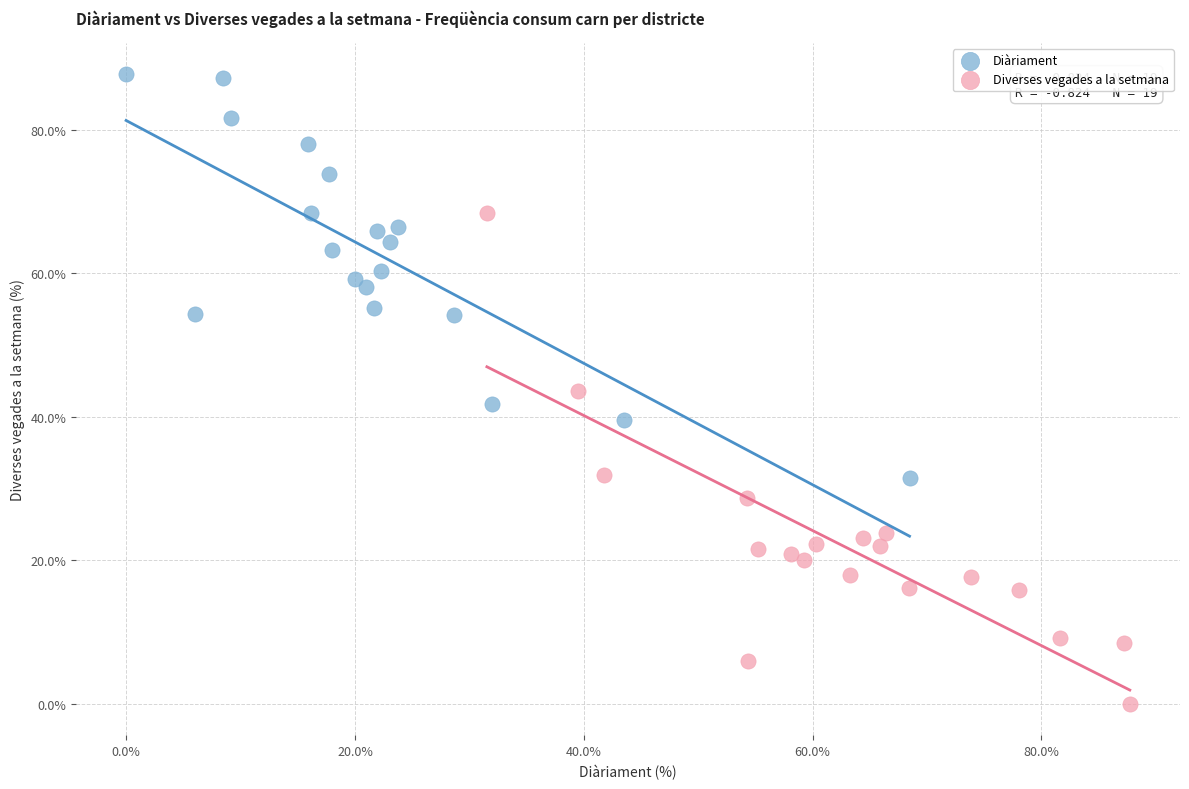

Which series reaches the maximum Y coordinate?

Diàriament